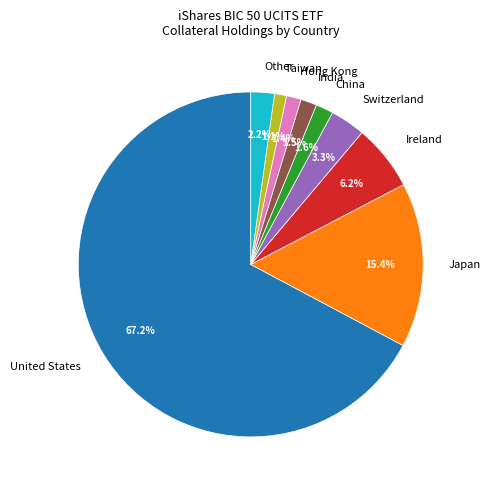

To the nearest percent, what is the average slice percentage?

11%